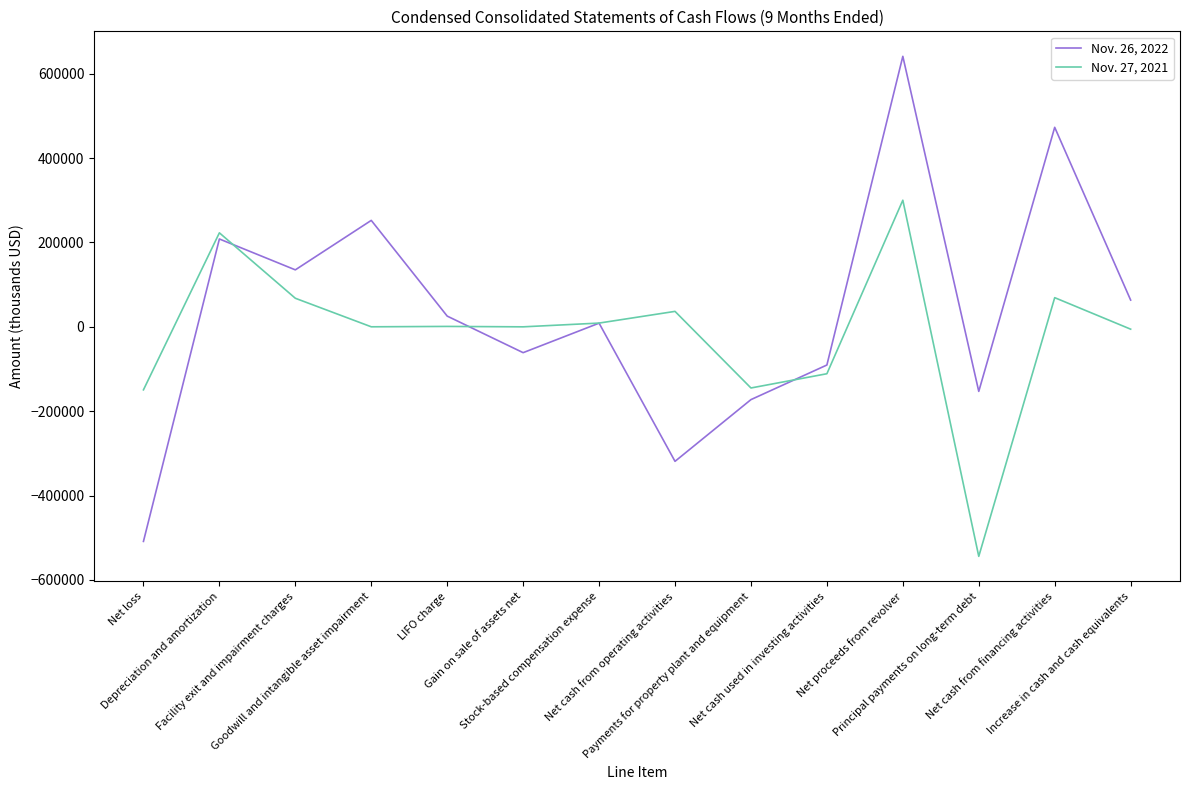

What is the minimum value for Nov. 26, 2022?

-508625